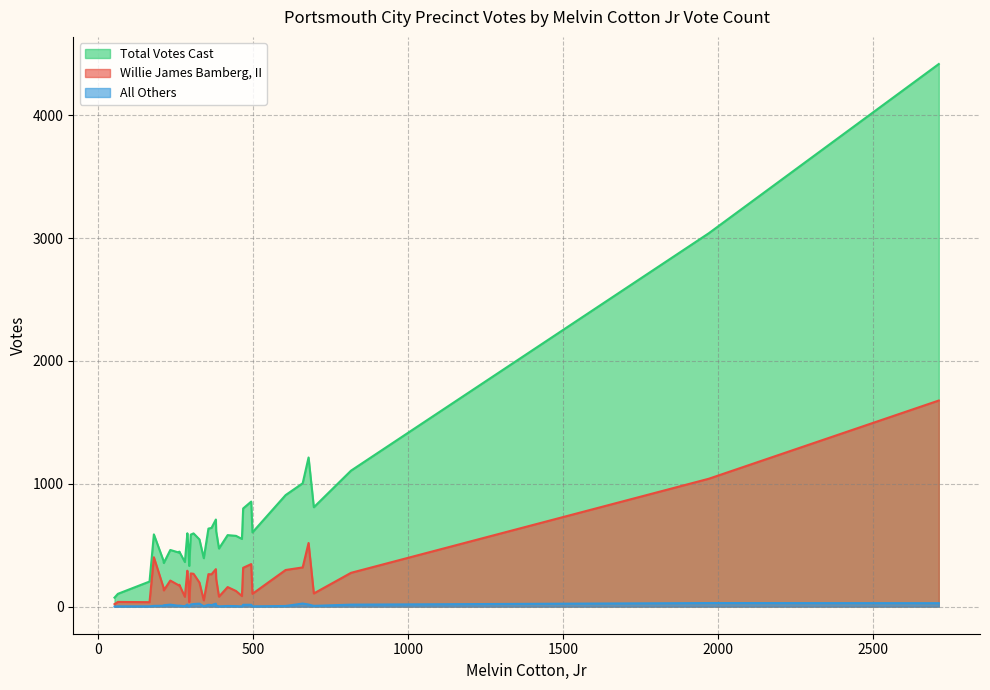

What is the average value of the Willie James Bamberg, II series?

264